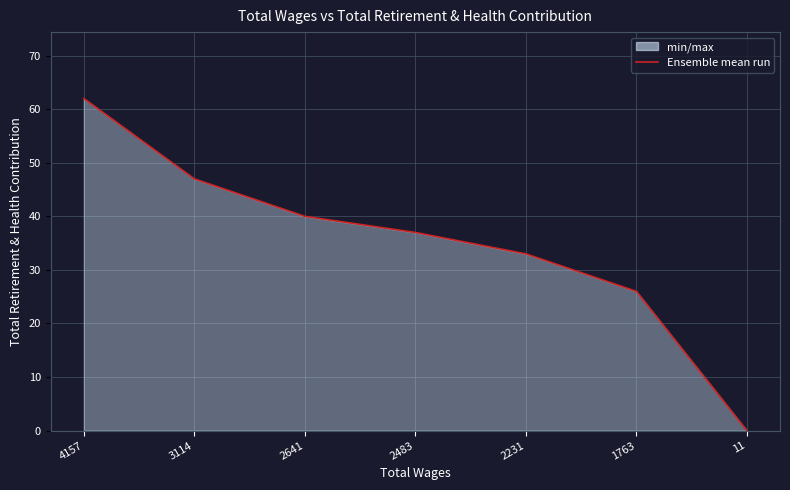

How many values exceed 37?

3